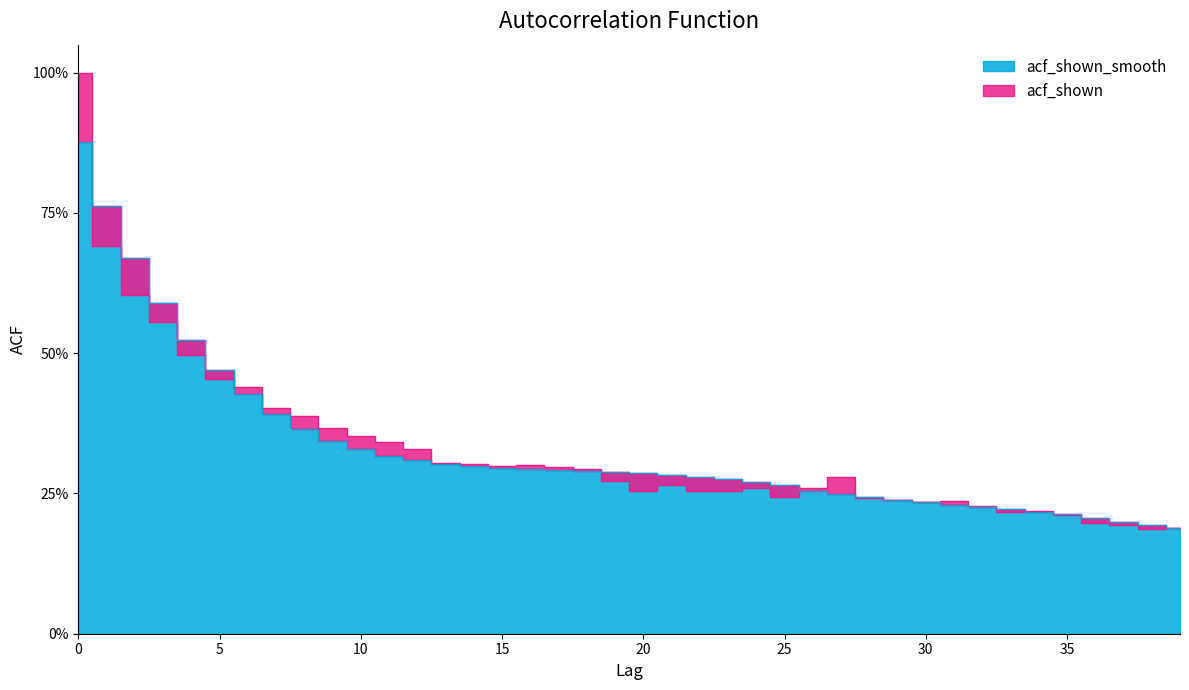

At which label does acf_shown reach its minimum?

38